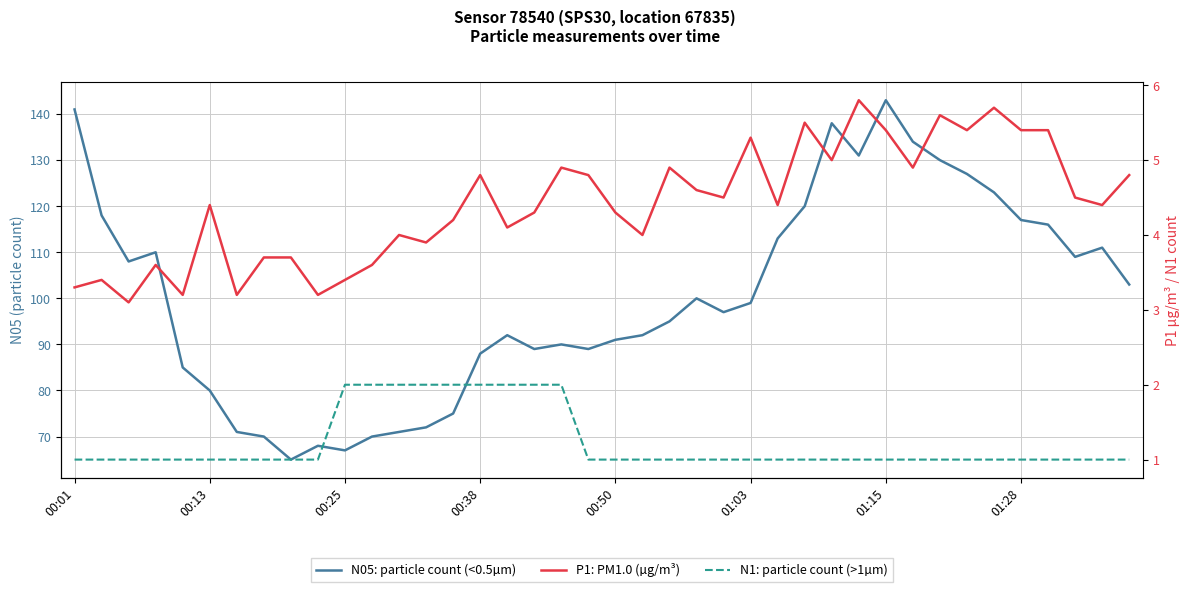

Reading right to left, what are all the values shown in this chart?

N05: particle count (<0.5µm): 103.0	111.0	109.0	116.0	117.0	123.0	127.0	130.0	134.0	143.0	131.0	138.0	120.0	113.0	99.0	97.0	100.0	95.0	92.0	91.0	89.0	90.0	89.0	92.0	88.0	75.0	72.0	71.0	70.0	67.0	68.0	65.0	70.0	71.0	80.0	85.0	110.0	108.0	118.0	141.0
P1: PM1.0 (µg/m³): 4.8	4.4	4.5	5.4	5.4	5.7	5.4	5.6	4.9	5.4	5.8	5.0	5.5	4.4	5.3	4.5	4.6	4.9	4.0	4.3	4.8	4.9	4.3	4.1	4.8	4.2	3.9	4.0	3.6	3.4	3.2	3.7	3.7	3.2	4.4	3.2	3.6	3.1	3.4	3.3
N1: particle count (>1µm): 1.0	1.0	1.0	1.0	1.0	1.0	1.0	1.0	1.0	1.0	1.0	1.0	1.0	1.0	1.0	1.0	1.0	1.0	1.0	1.0	1.0	2.0	2.0	2.0	2.0	2.0	2.0	2.0	2.0	2.0	1.0	1.0	1.0	1.0	1.0	1.0	1.0	1.0	1.0	1.0